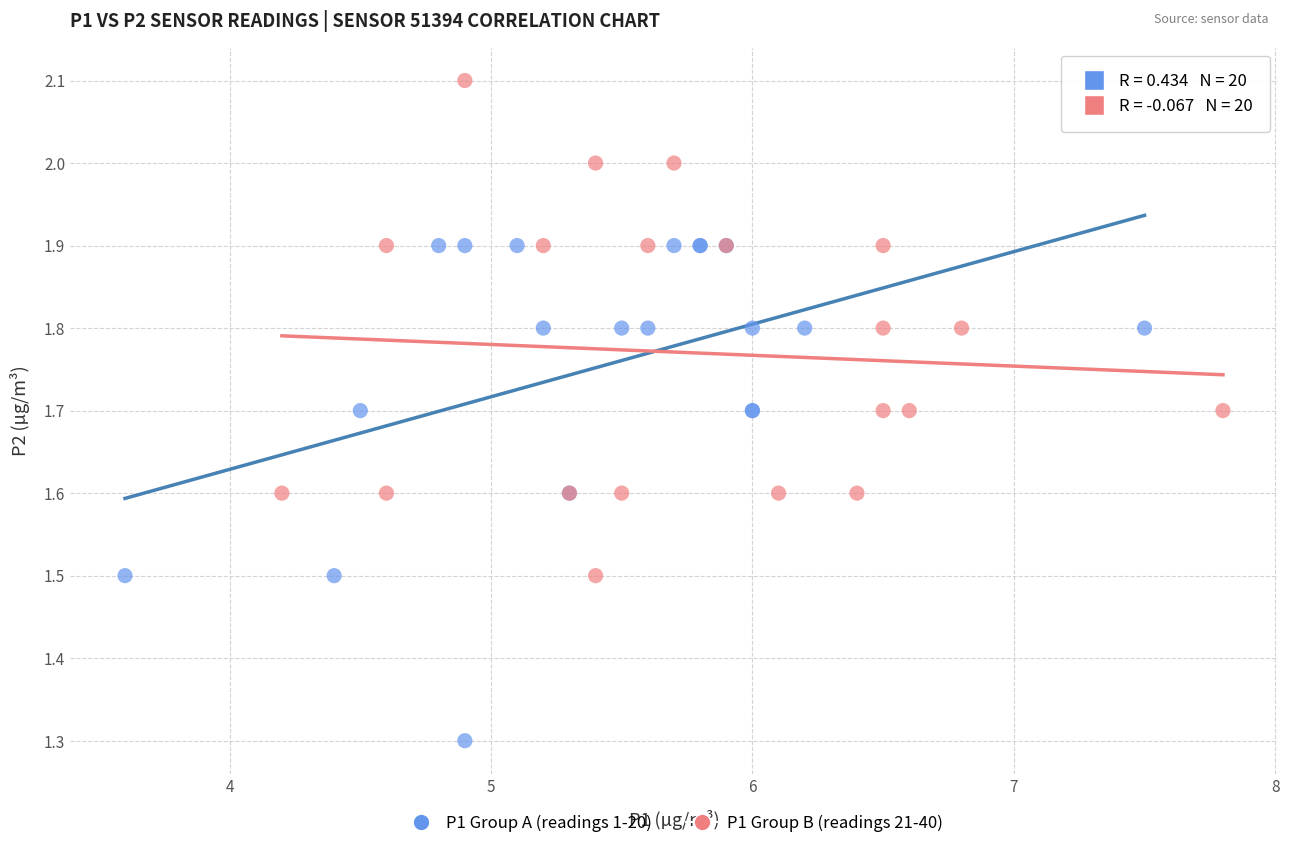

Which series reaches the minimum Y coordinate?

P1 Group A (readings 1-20)